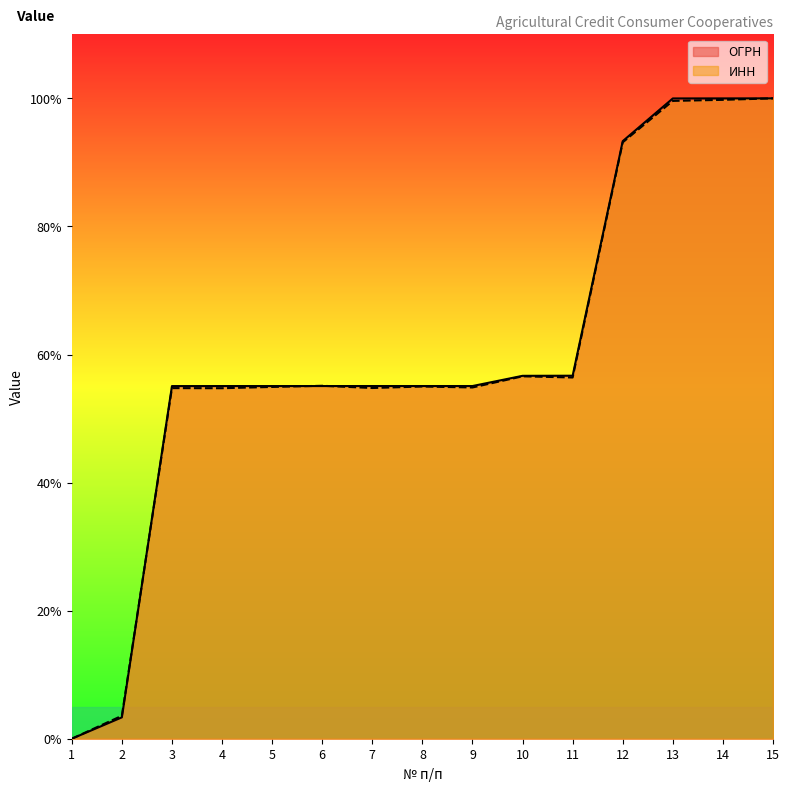

Where is the first local maximum for ИНН?

3